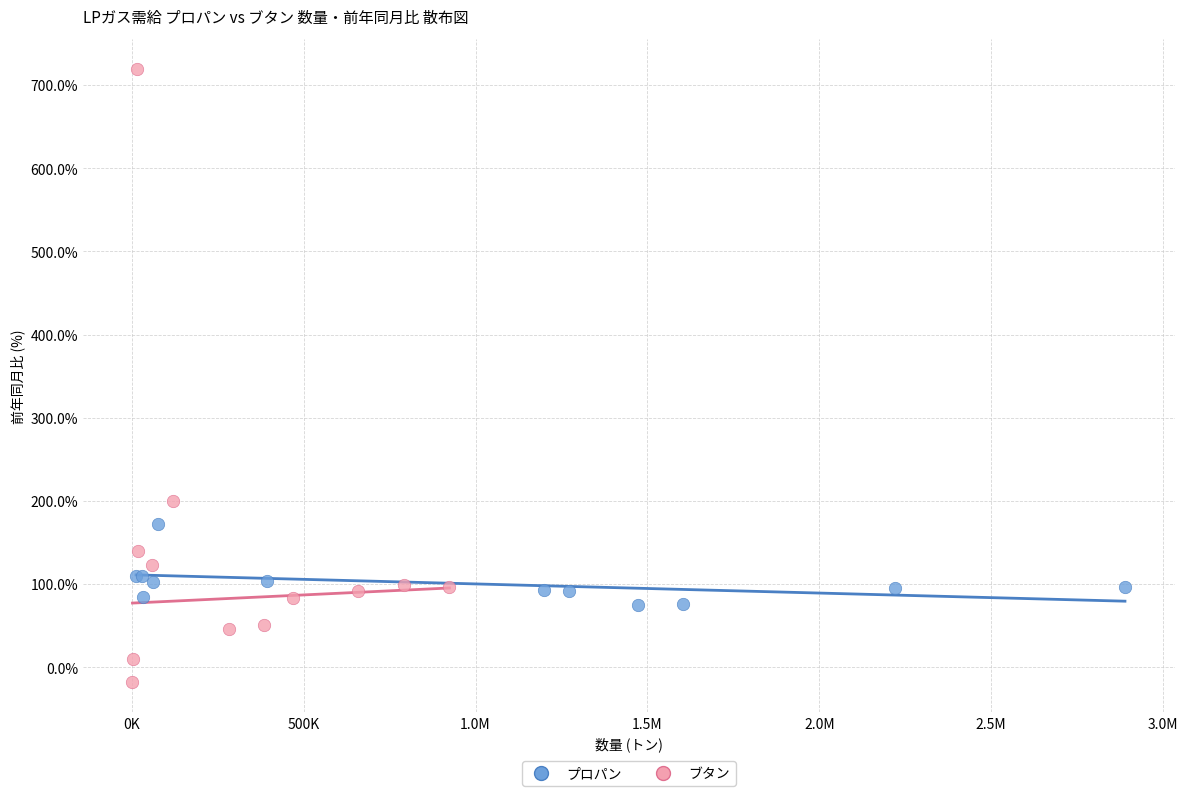

Which series reaches the minimum Y coordinate?

ブタン